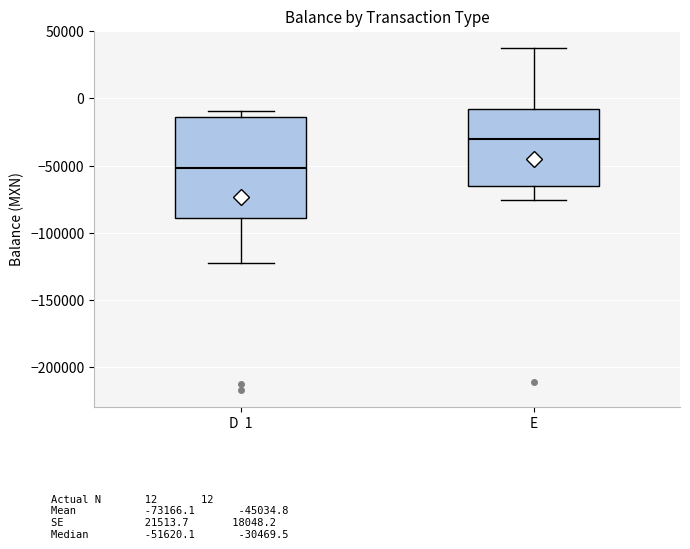

Reading left to right, read every box against the y-axis: the position of its median line, the range the box covers, and the ends of its whiskers. The values are not printed on the chart, so give them approximately, as read against the axis.

D 1: median -50000, box -90000 to -15000, whiskers -120000 to -10000
E: median -30000, box -65000 to -10000, whiskers -75000 to 35000